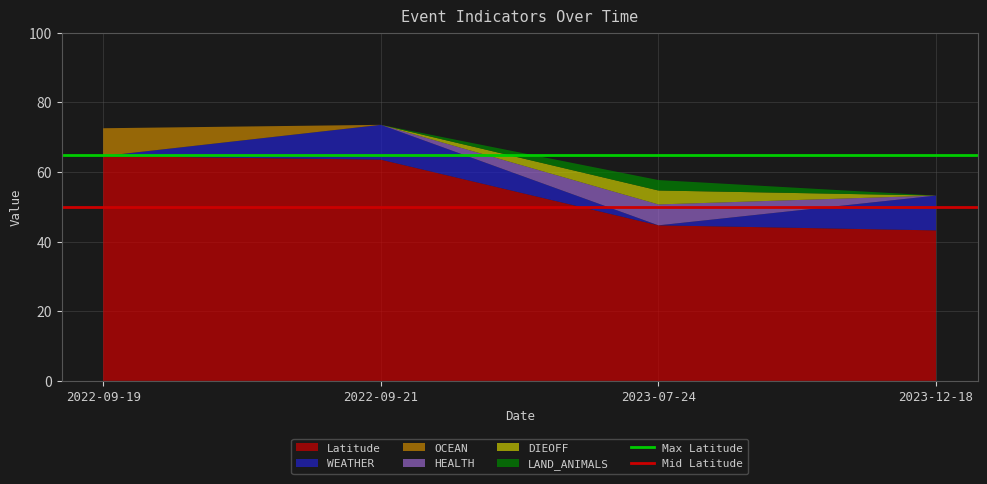

What is the maximum value for Latitude?

64.5